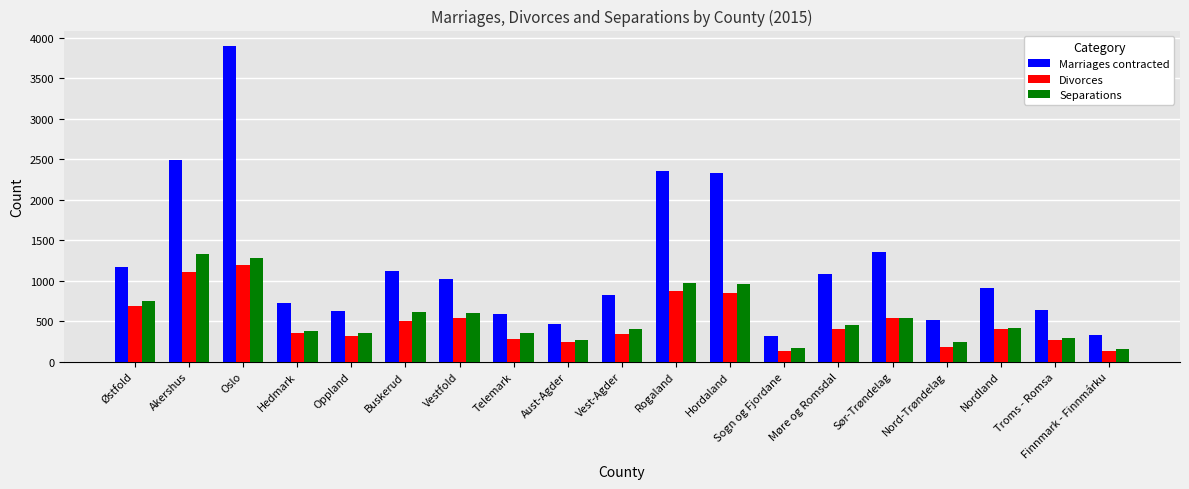

Is it true that Divorces equals 315 at Oppland?

True